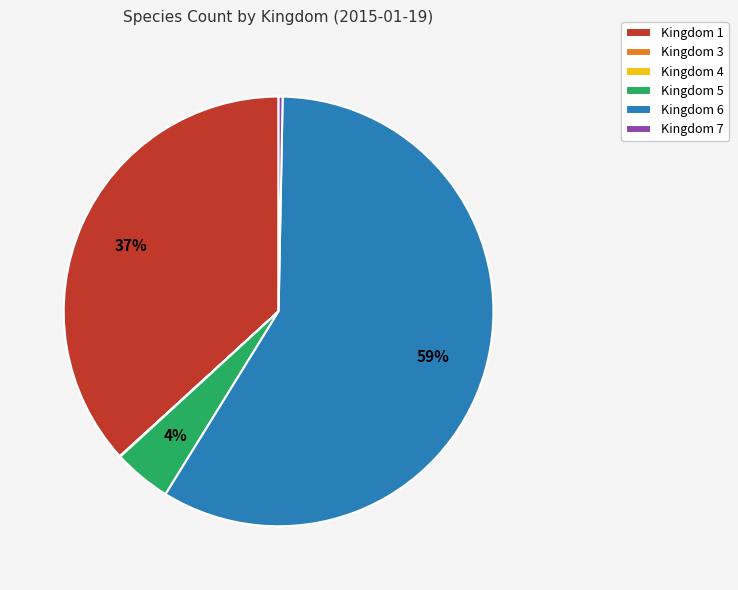

Do Kingdom 7 and Kingdom 6 together represent more than half of the pie?

Yes